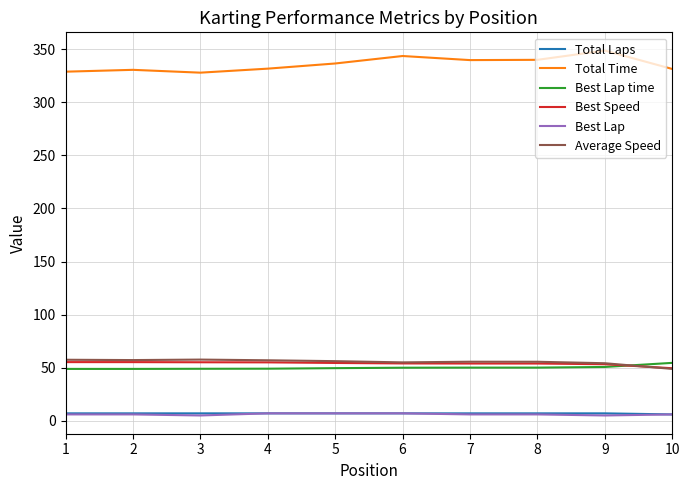

What is the highest value of the Average Speed series?

57.6